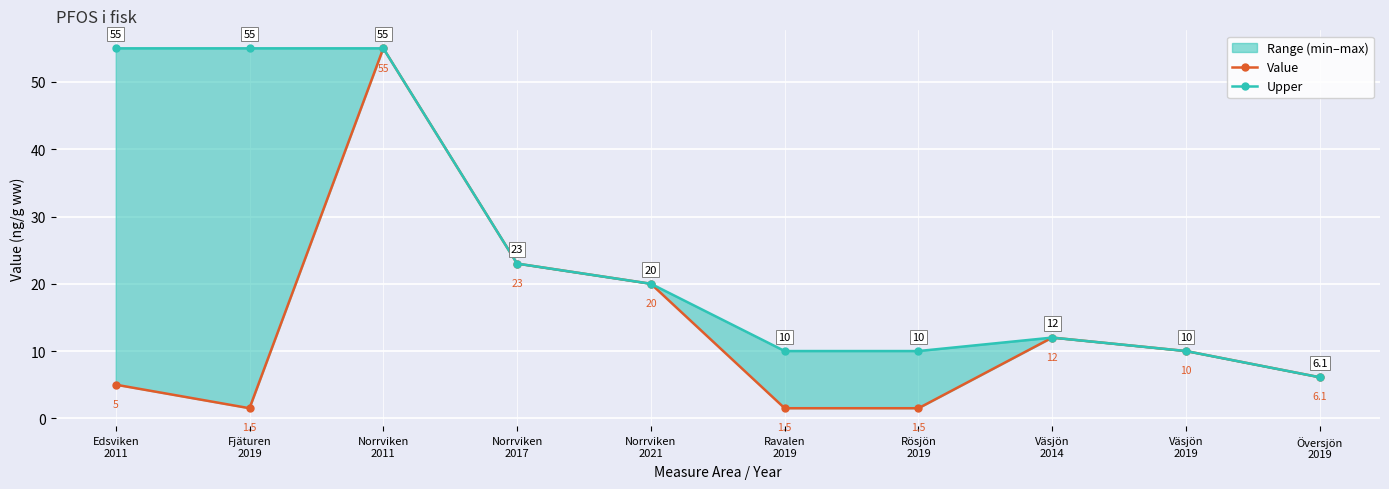

What position from the right is Översjön
2019?

1